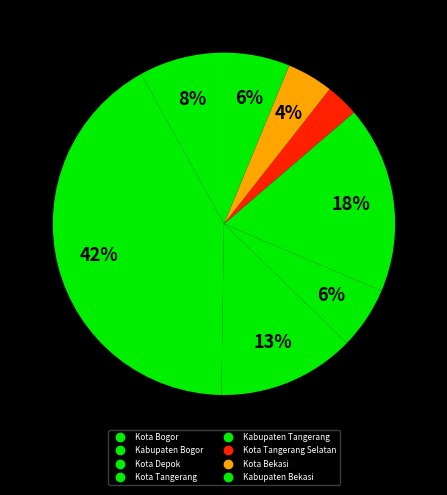

How many segments does this pie chart have?

8